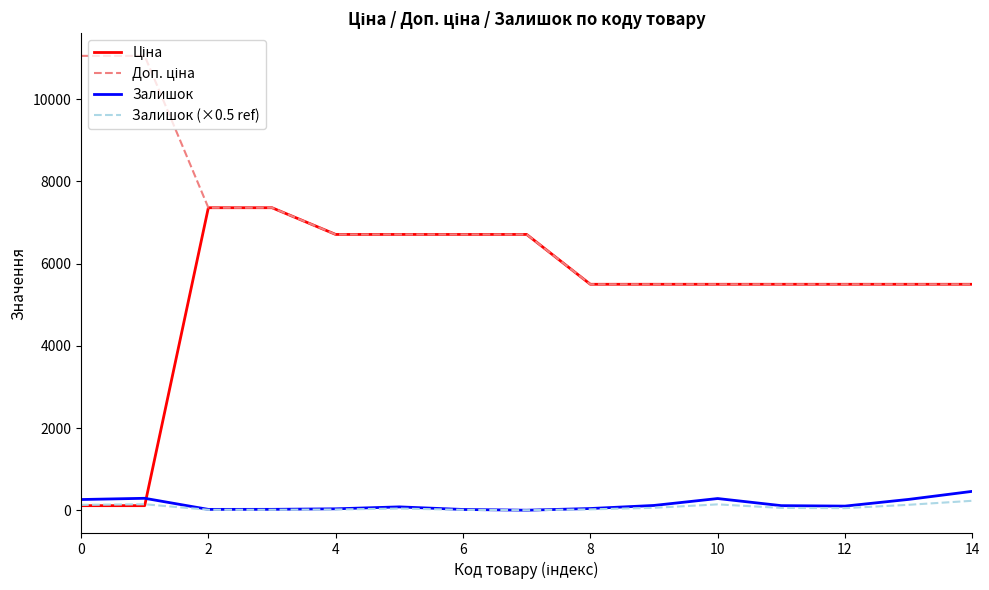

Reading right to left, what are all the values shown in this chart?

Ціна: 5497.3	5497.3	5497.3	5497.3	5497.3	5497.3	5497.3	6710.2	6710.2	6710.2	6710.2	7360.2	7360.2	110.5	110.5
Доп. ціна: 5497.3	5497.3	5497.3	5497.3	5497.3	5497.3	5497.3	6710.2	6710.2	6710.2	6710.2	7360.2	7360.2	11055.0	11055.0
Залишок: 459.0	263.0	100.0	111.0	284.0	116.0	41.0	0.0	18.0	81.0	34.0	21.0	20.0	290.0	260.0
Залишок (×0.5 ref): 229.5	131.5	50.0	55.5	142.0	58.0	20.5	0.0	9.0	40.5	17.0	10.5	10.0	145.0	130.0